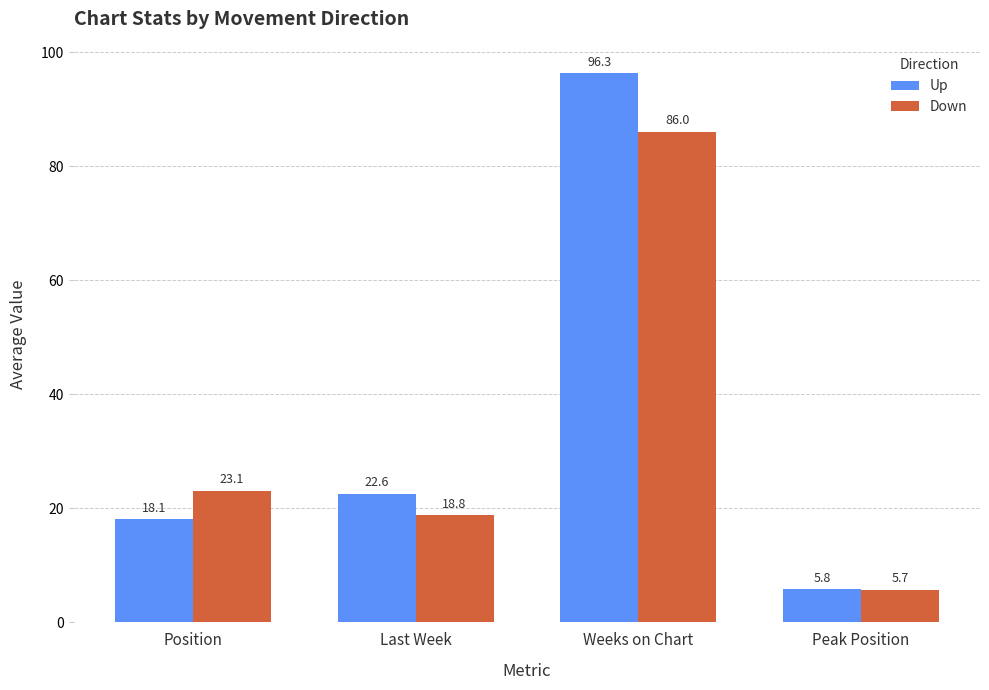

What are all the series names shown in the legend?

Up, Down